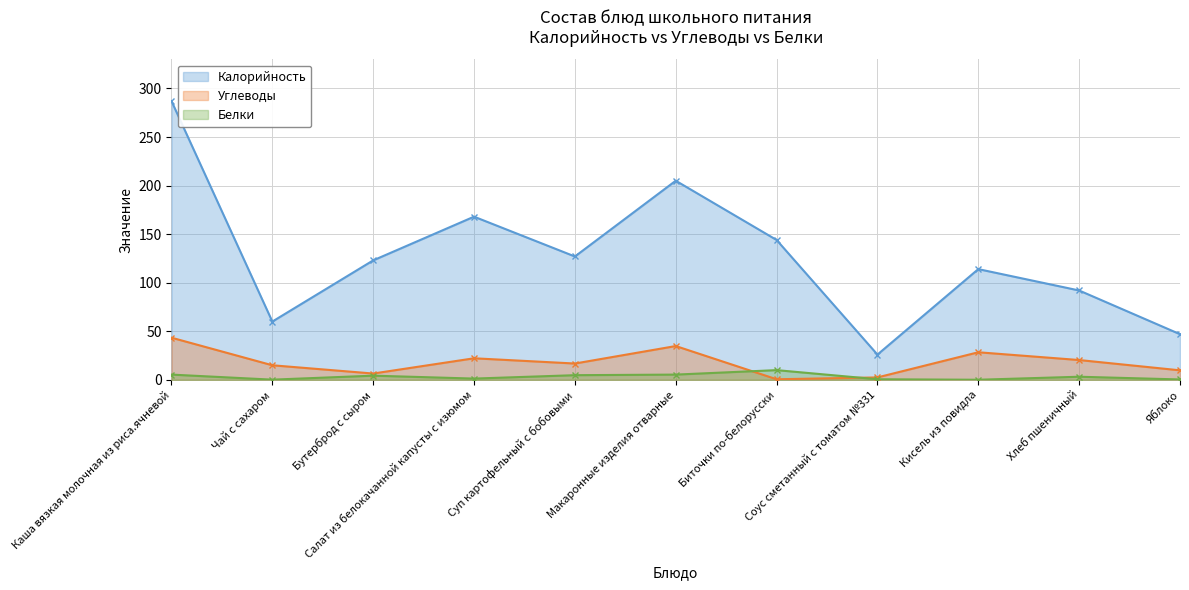

Does the chart display data point markers on the line(s)?

Yes